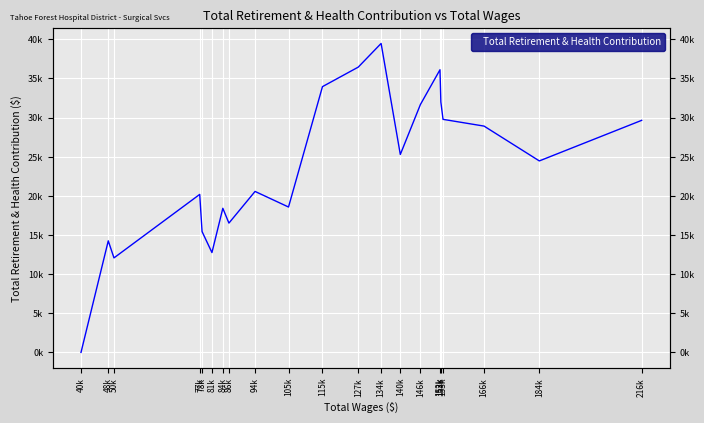

Between 78k and 84k, which is larger?

84k